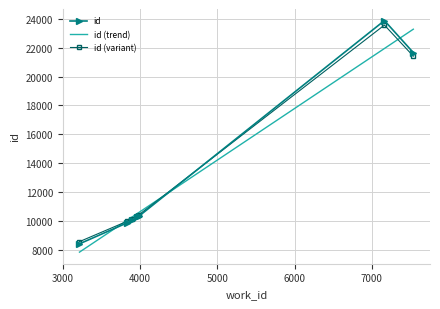

What is the greatest value displayed?

23863.0